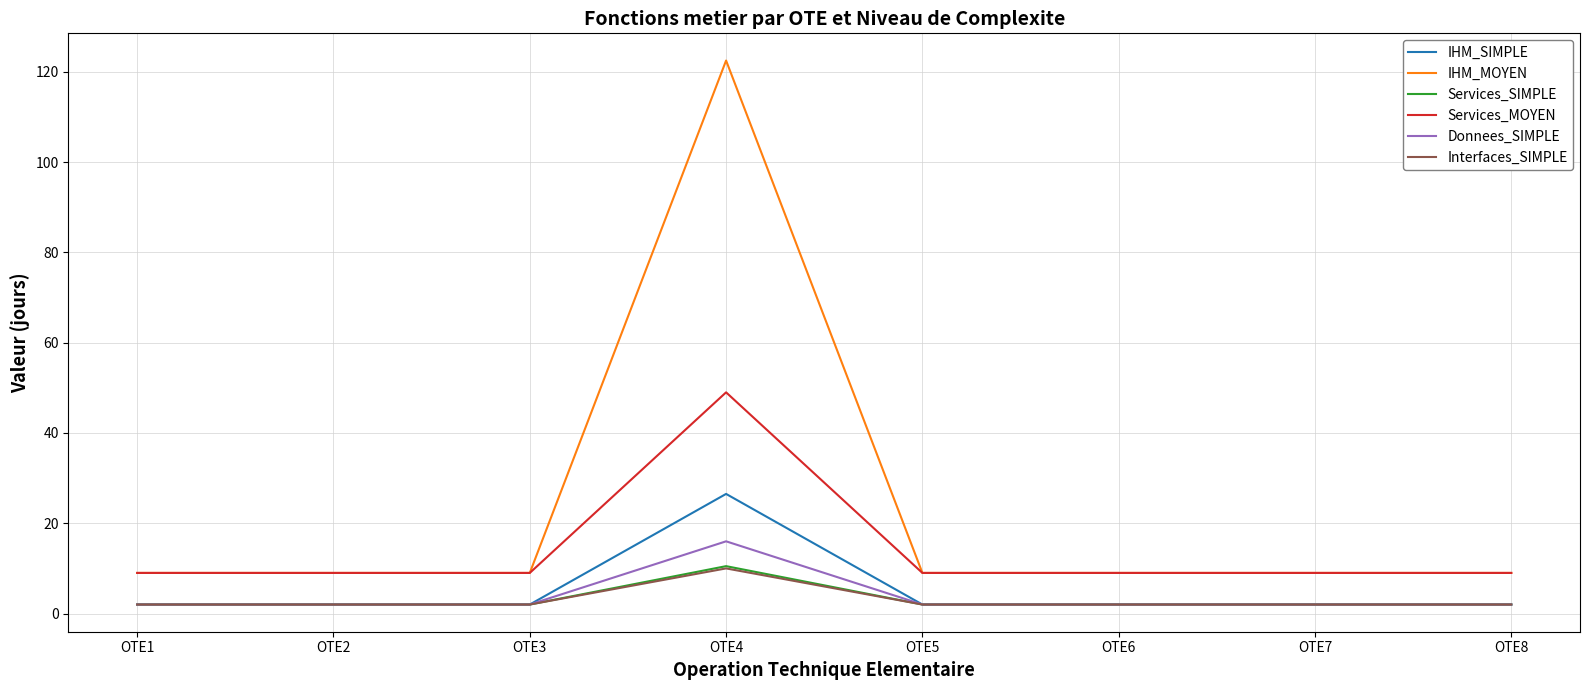

Which category has the highest value across all series?

OTE4